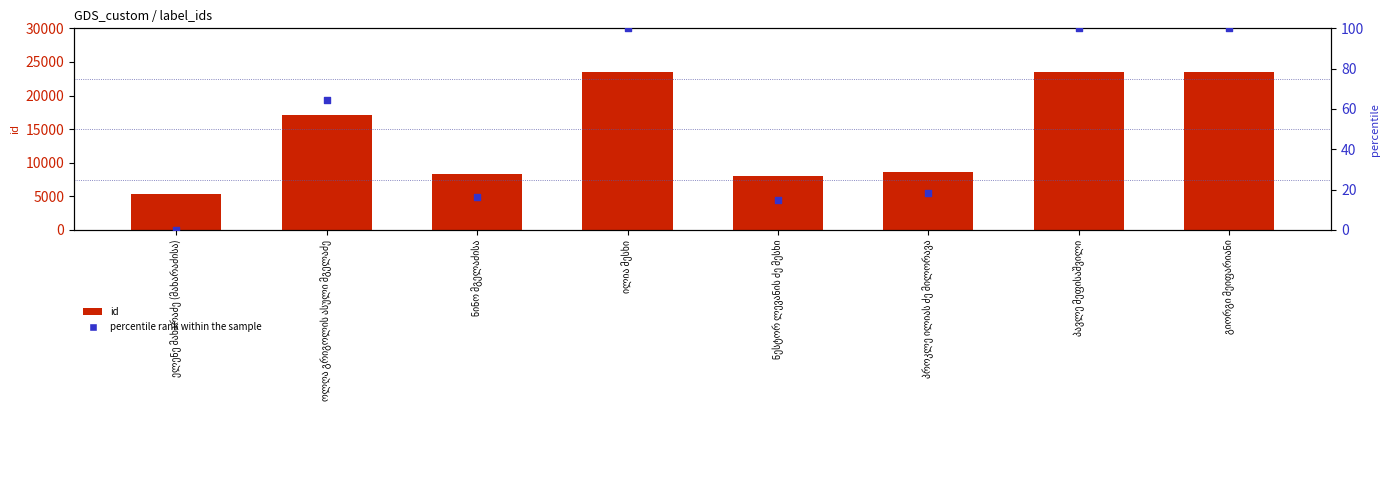

At how many categories does at least one series exceed 11643?

4